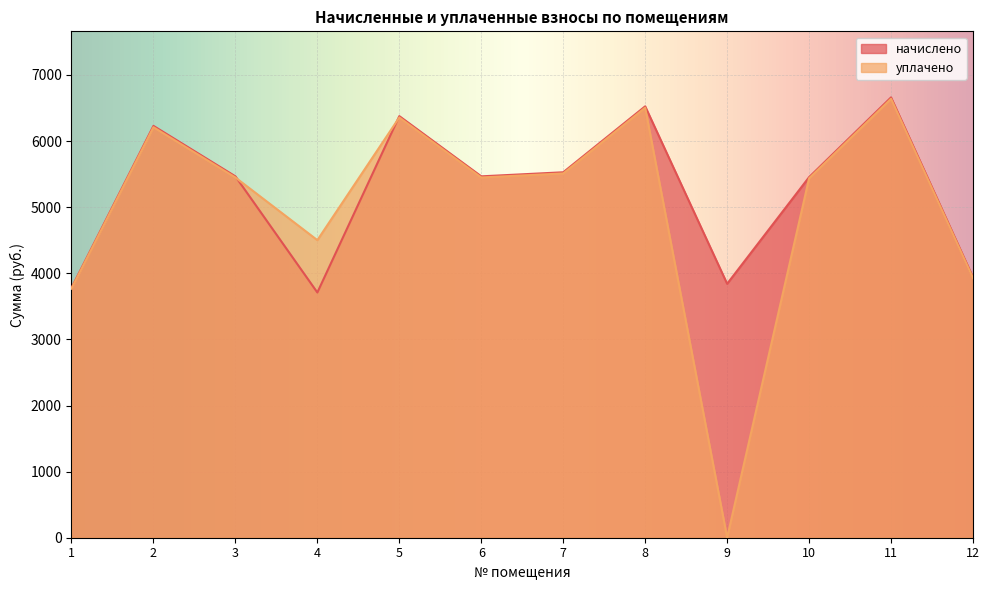

Which series has the widest spread of values?

уплачено